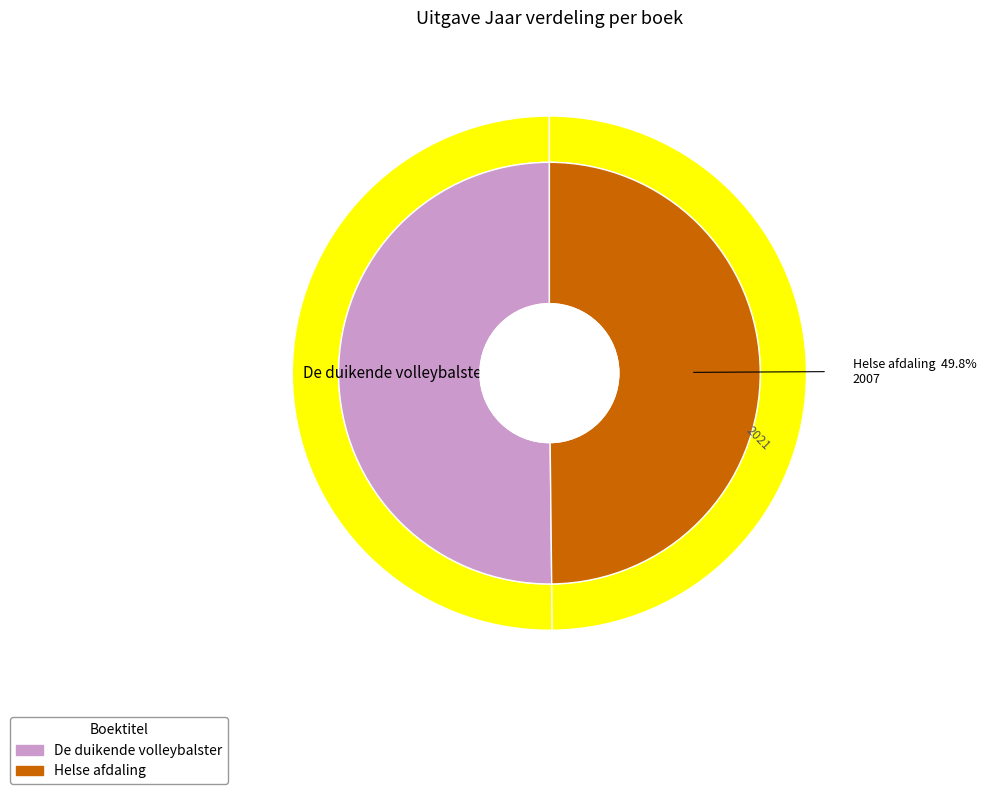

What is the change in value from De duikende volleybalster to Helse afdaling?

-14